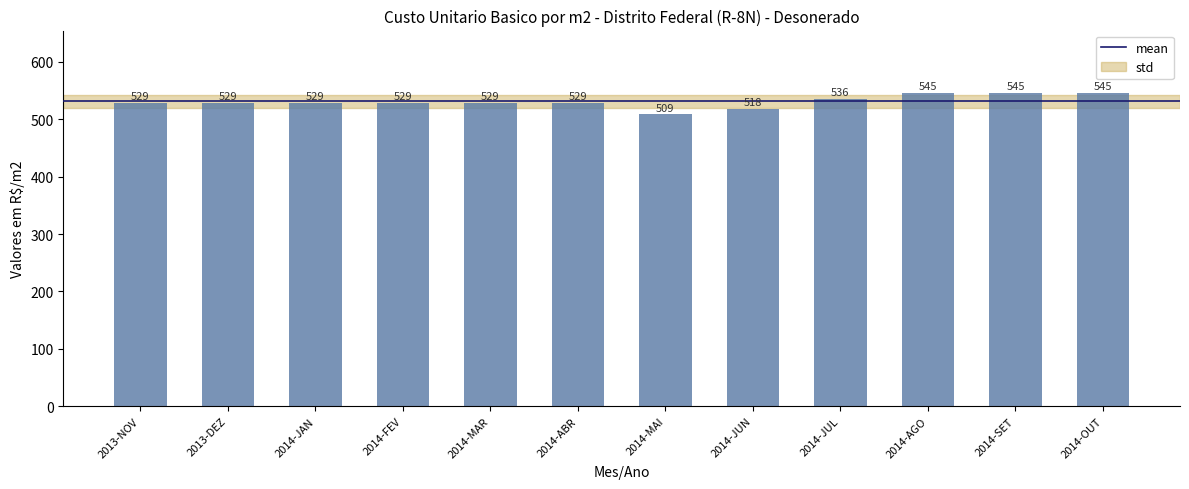

At which label does the data first exceed 528?

2013-NOV